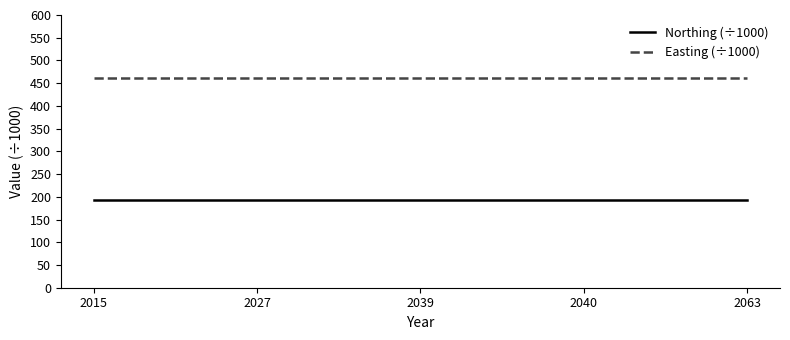

True or false: Easting (÷1000) has a value of 674.3 at 2015.

False